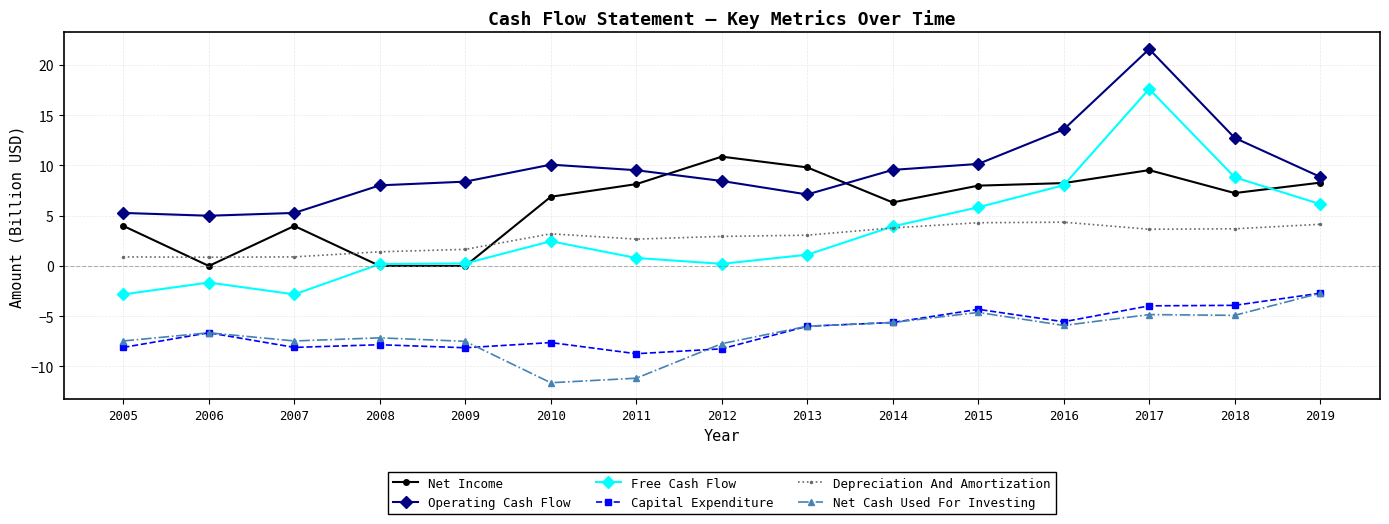

Which series has the widest spread of values?

Free Cash Flow